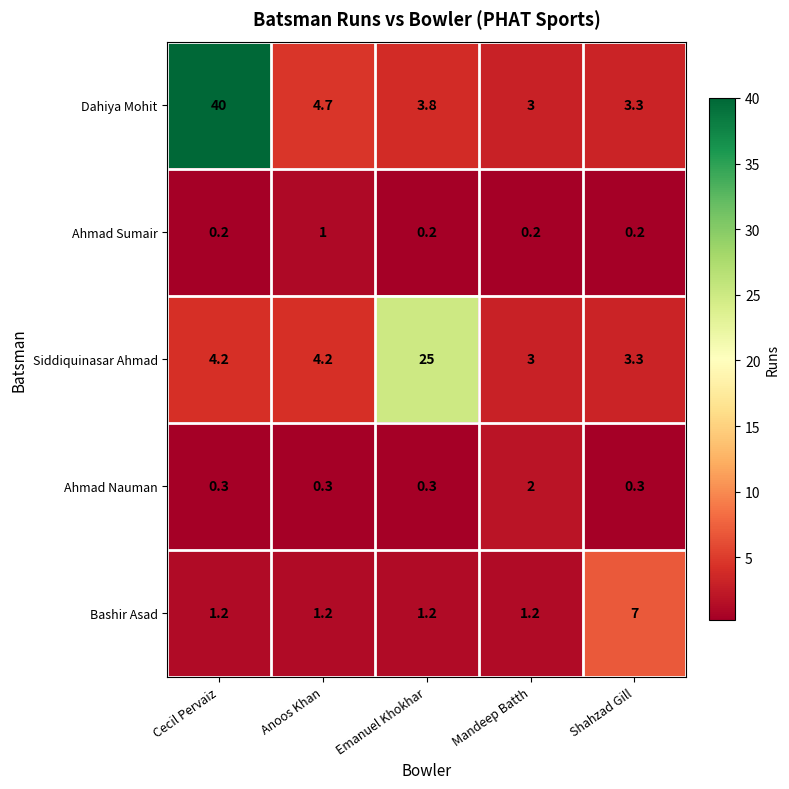

Rank the series by their maximum value, from lowest to highest.

Ahmad Sumair, Ahmad Nauman, Bashir Asad, Siddiquinasar Ahmad, Dahiya Mohit